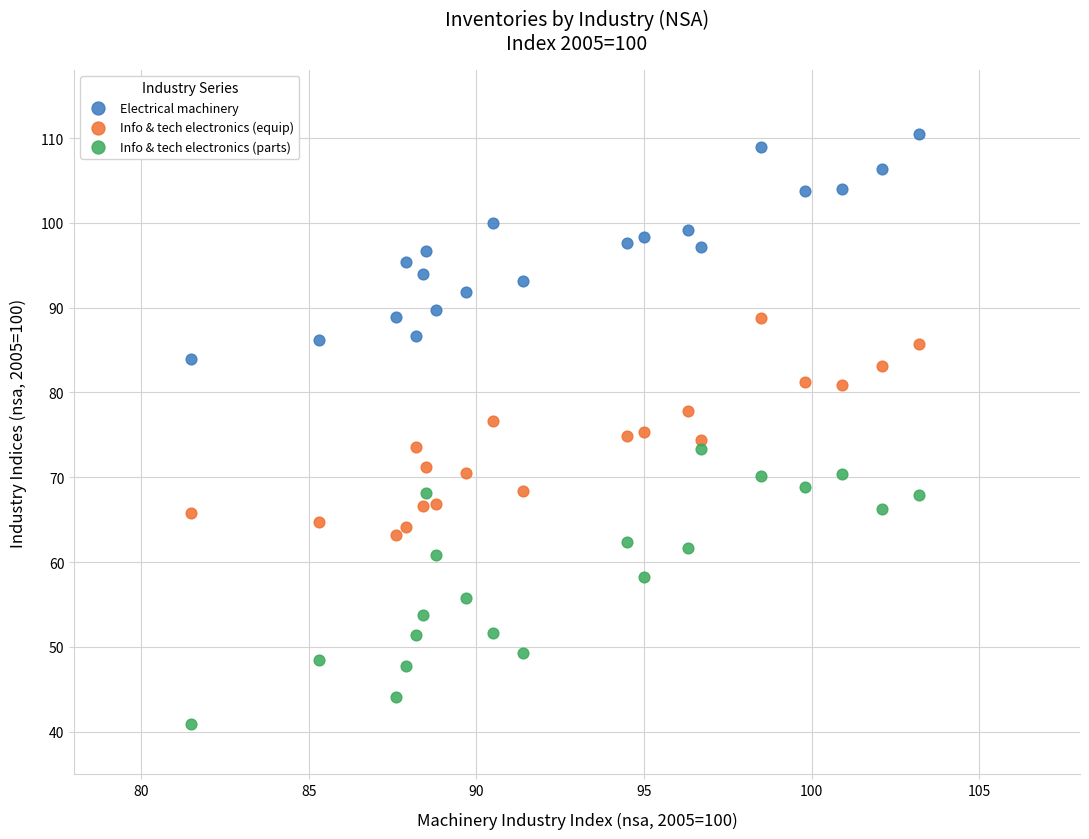

Which series has the largest Y range (max minus min)?

Info & tech electronics (parts)